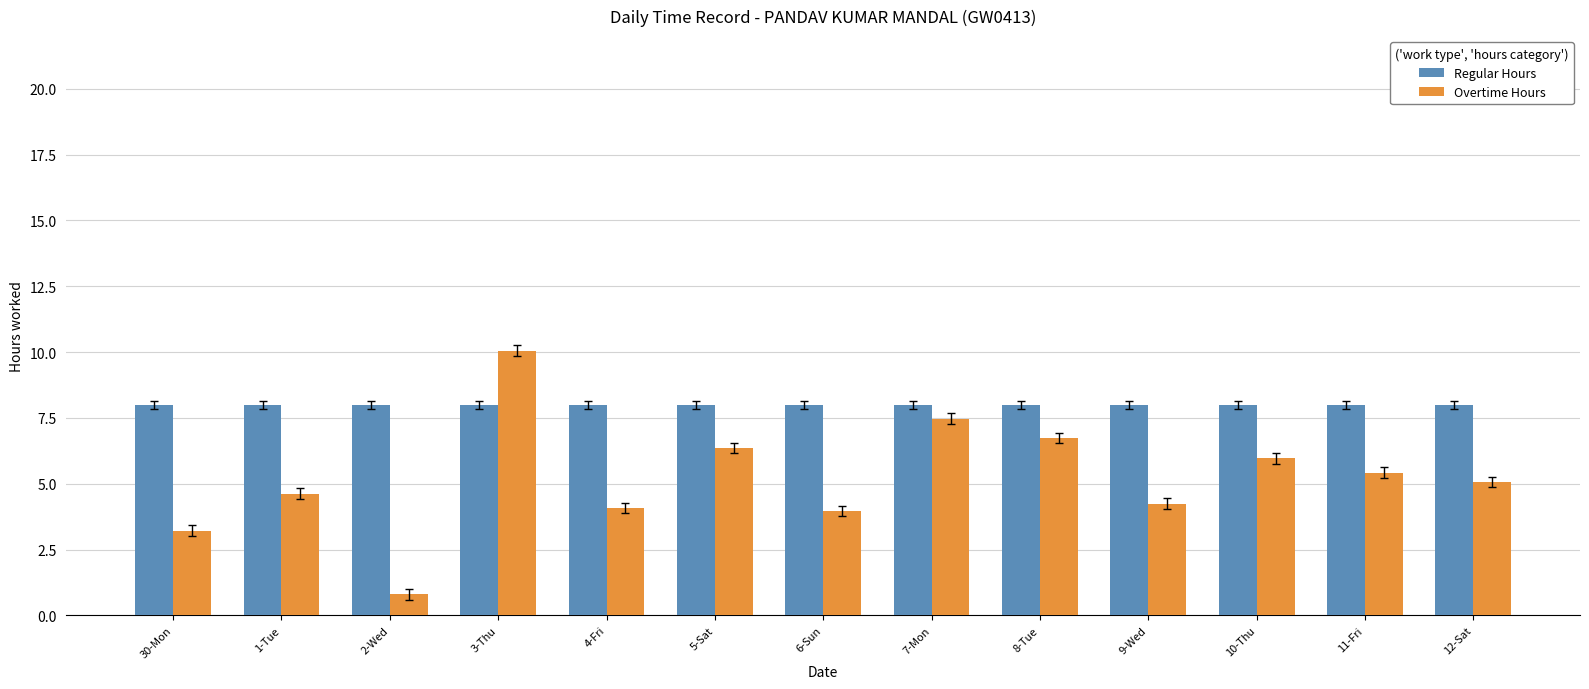

Is the value of Overtime Hours at 2-Wed greater than the value of Regular Hours at 30-Mon?

No